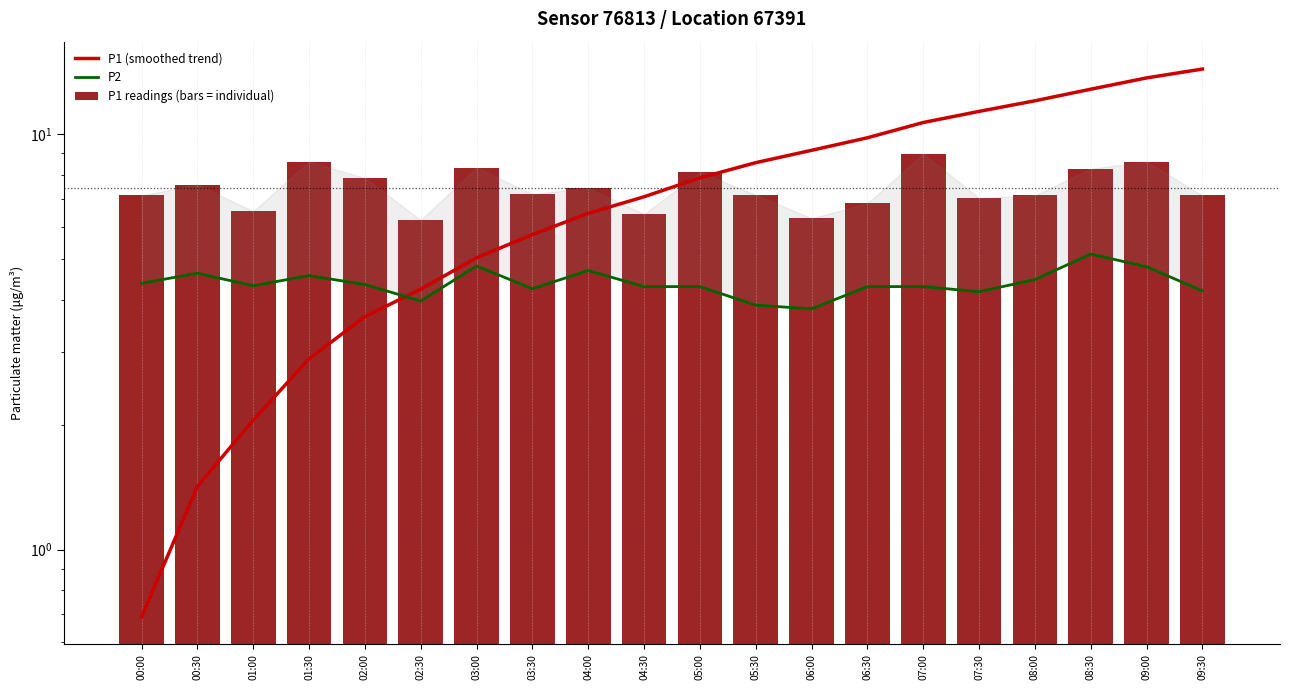

What is the label of the 16th bar from the right?

02:00